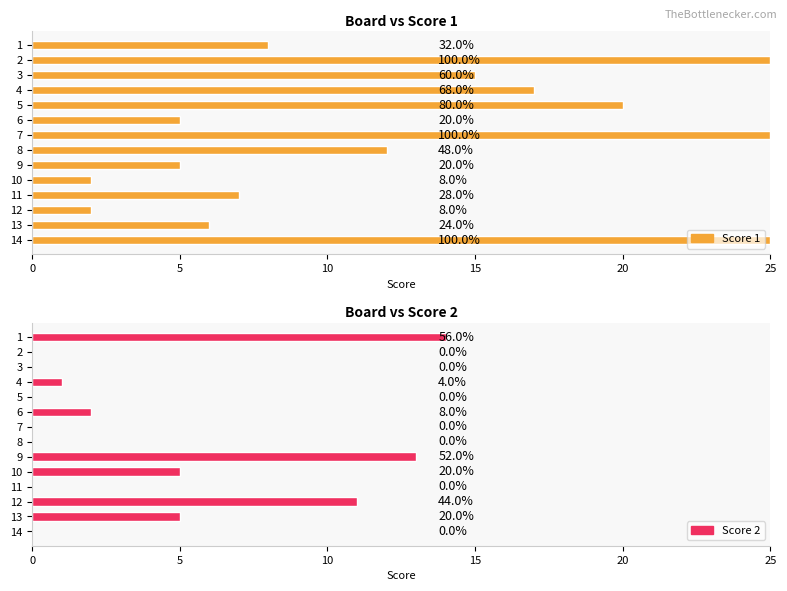

Which series has the widest spread of values?

Score 1